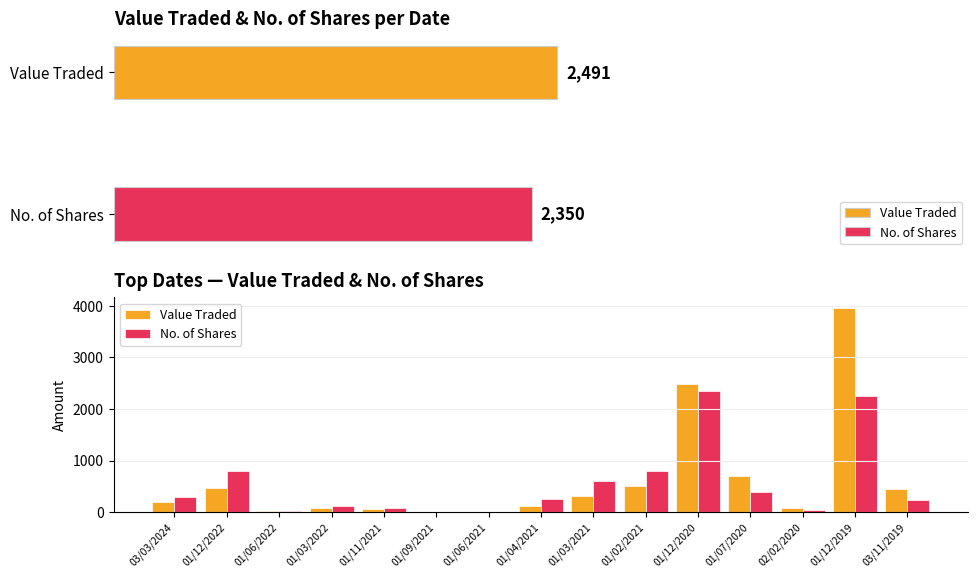

At 01/03/2021, list the series in order from smallest to largest.

Value Traded, No. of Shares